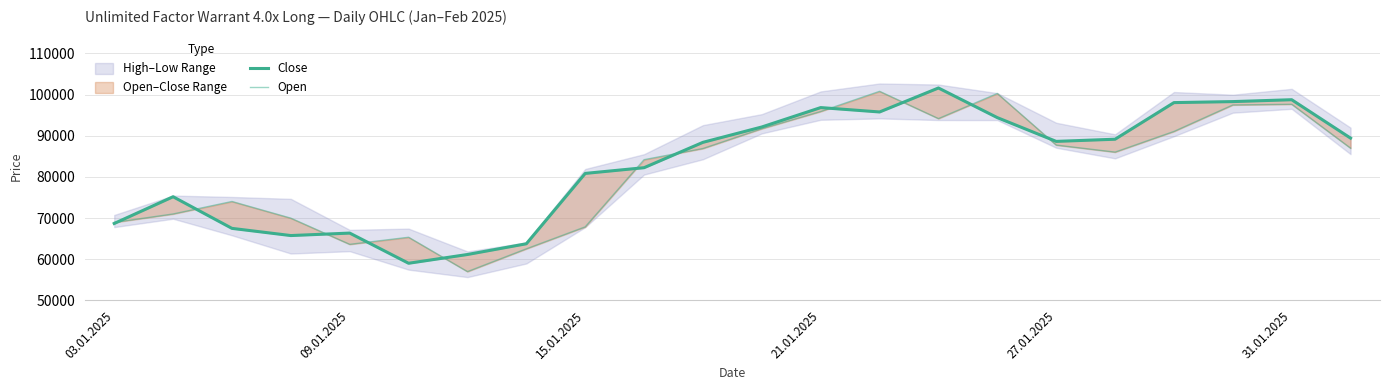

List the series in order of their overall mean, lowest first.

Open, Close